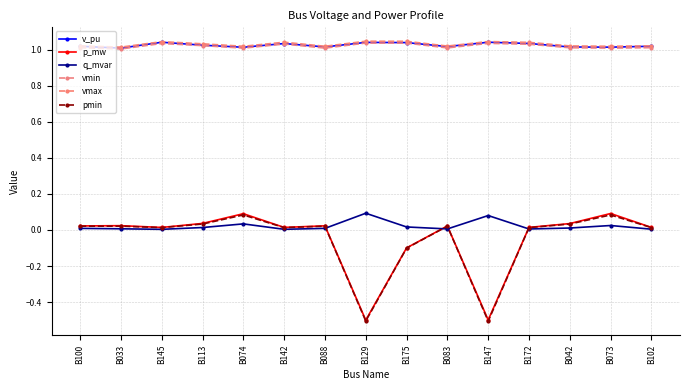

True or false: q_mvar and vmax cross at least once.

False